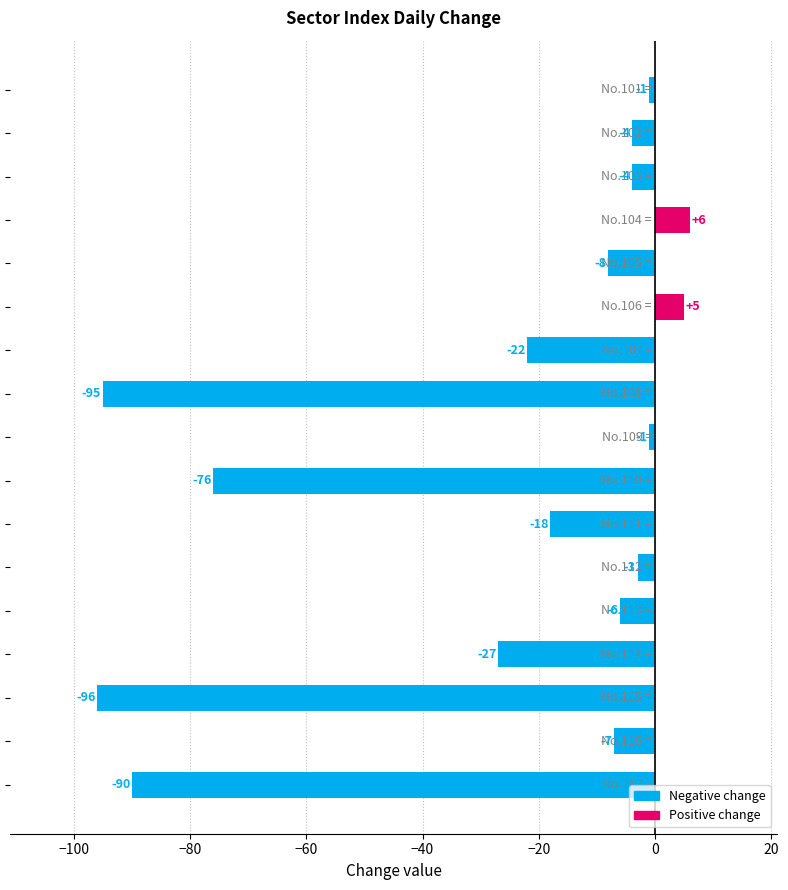

What is the maximum value shown in the chart?

6